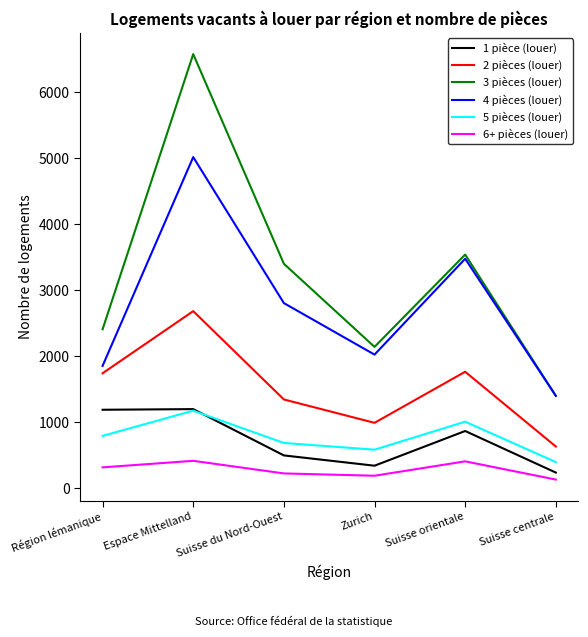

What is the difference between the highest and lowest values at Région lémanique?

2093